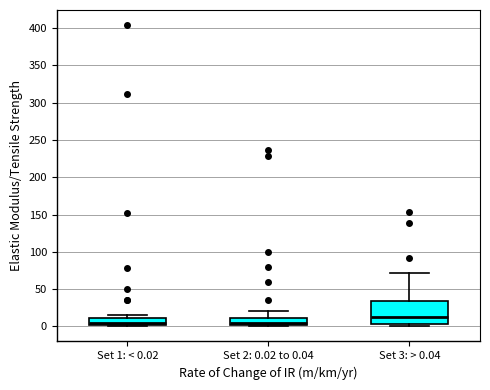

Which box has the highest median line?

Set 3: > 0.04